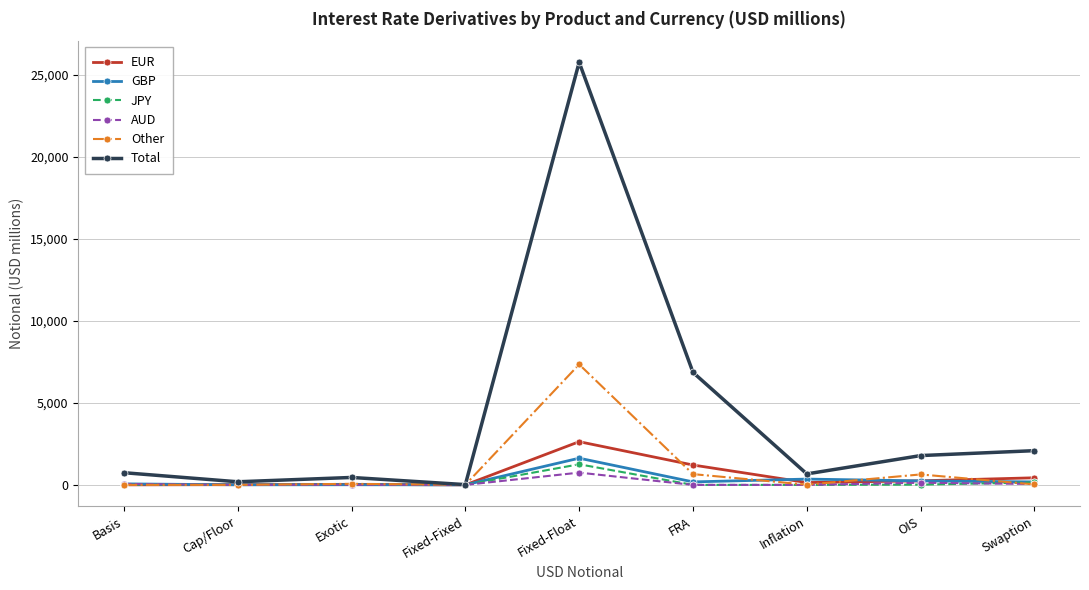

True or false: GBP has more than 0 points higher than both neighbors.

True